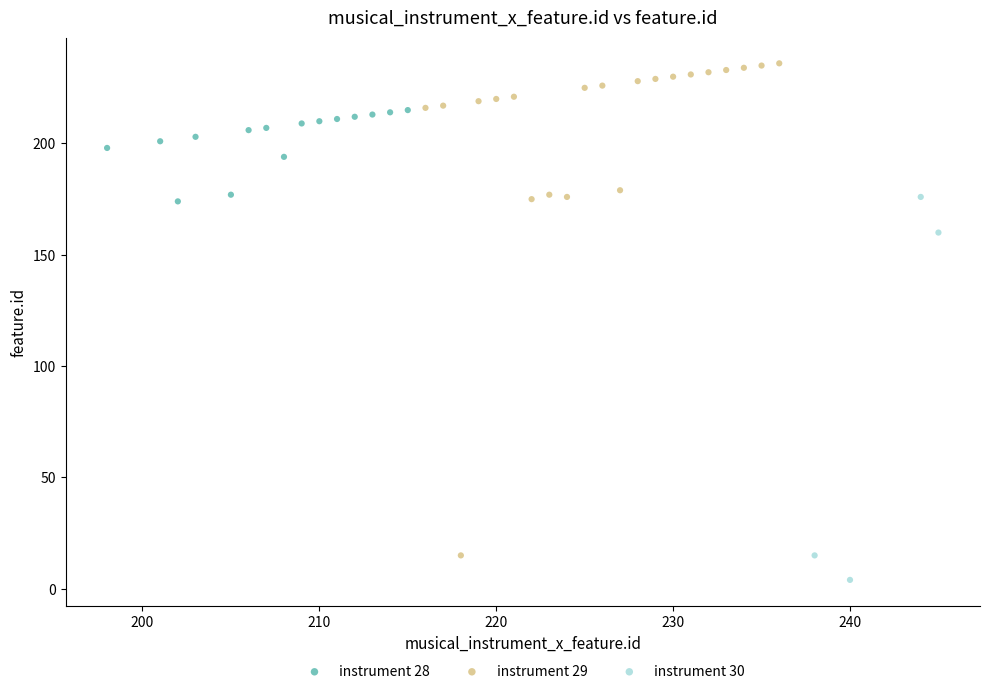

Which series has the largest Y range (max minus min)?

instrument 29